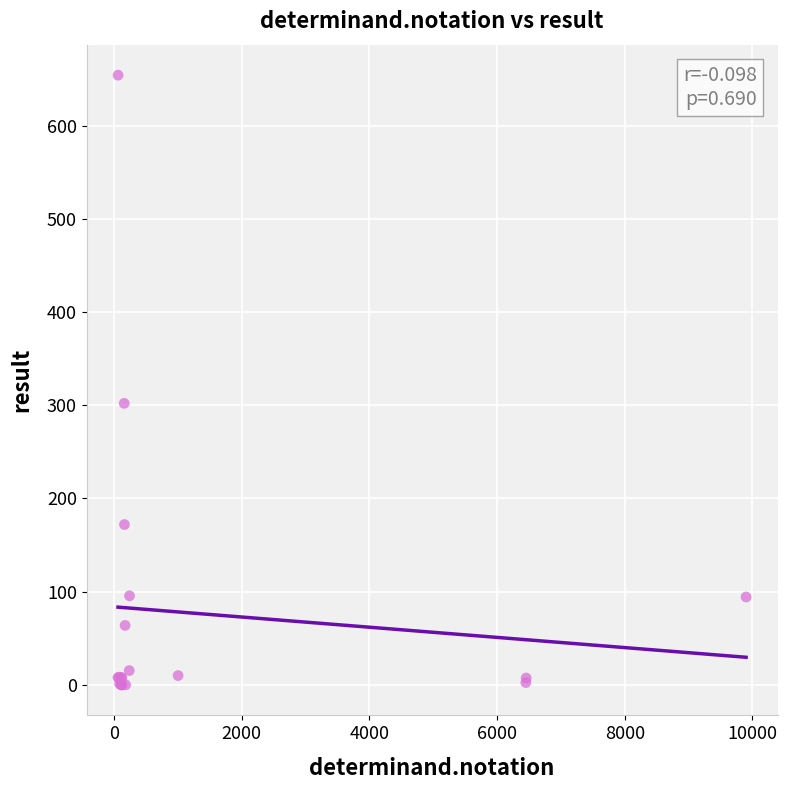

What Y value in the scatter plot is closest to 327?

302.0